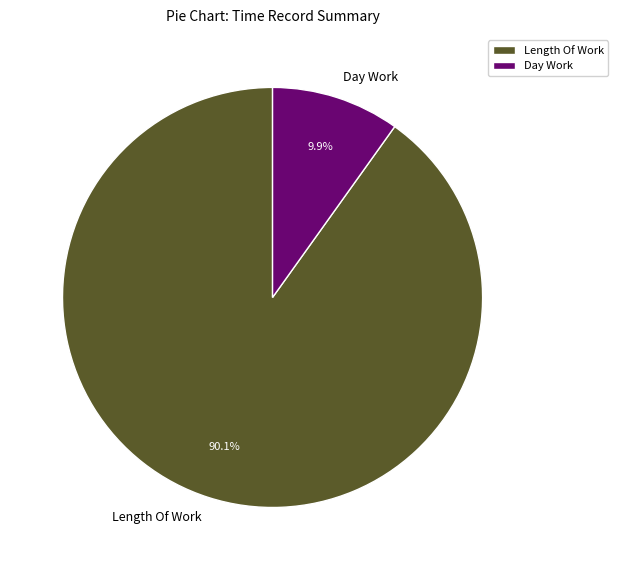

What is the smallest slice in the pie chart?

Day Work